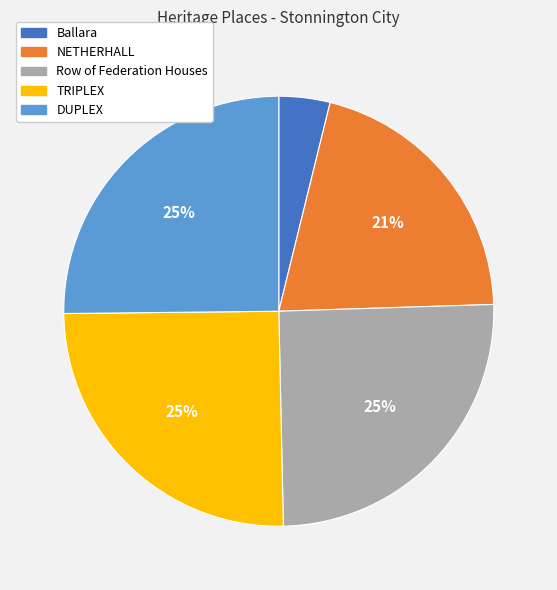

What is the ratio of the value at TRIPLEX to the value at DUPLEX?

1.0